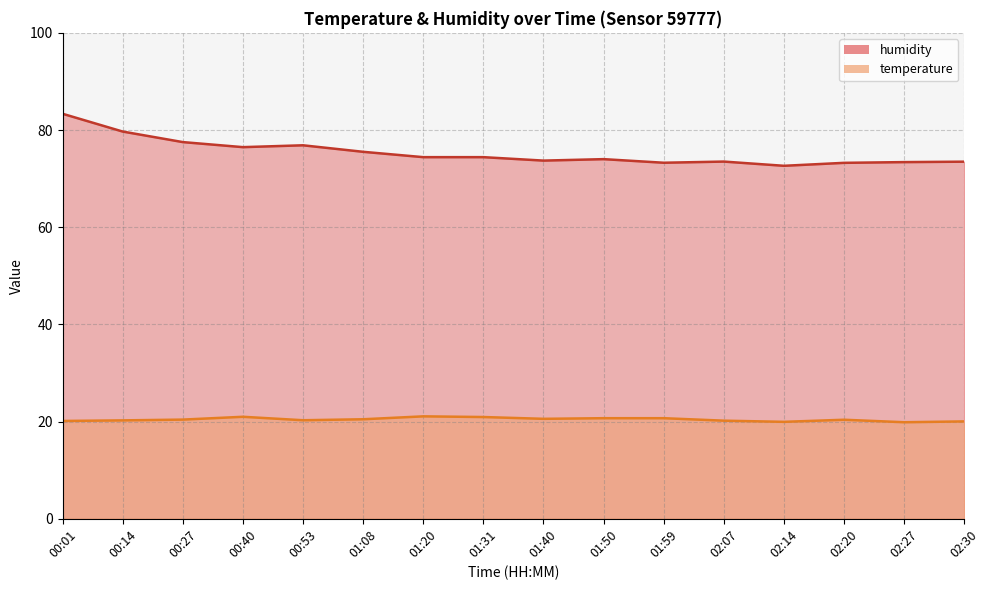

What is the label of the 1st point from the left?

00:01